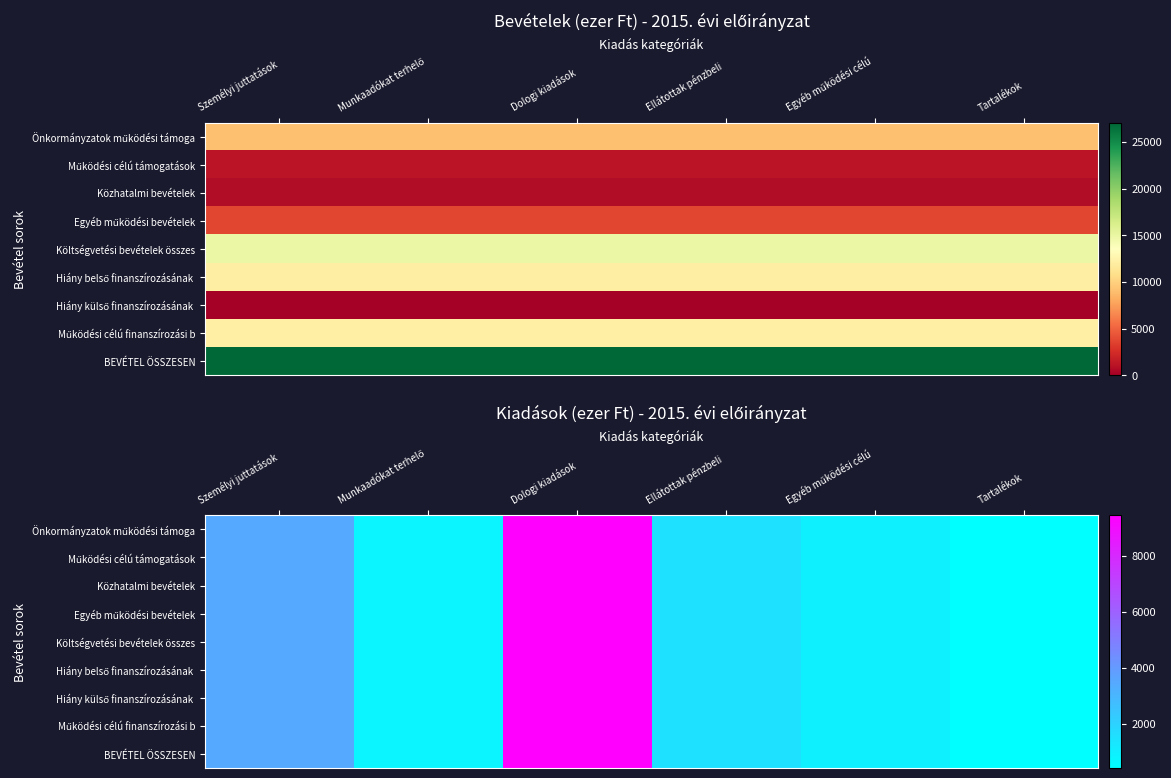

What is the greatest value displayed?

9445